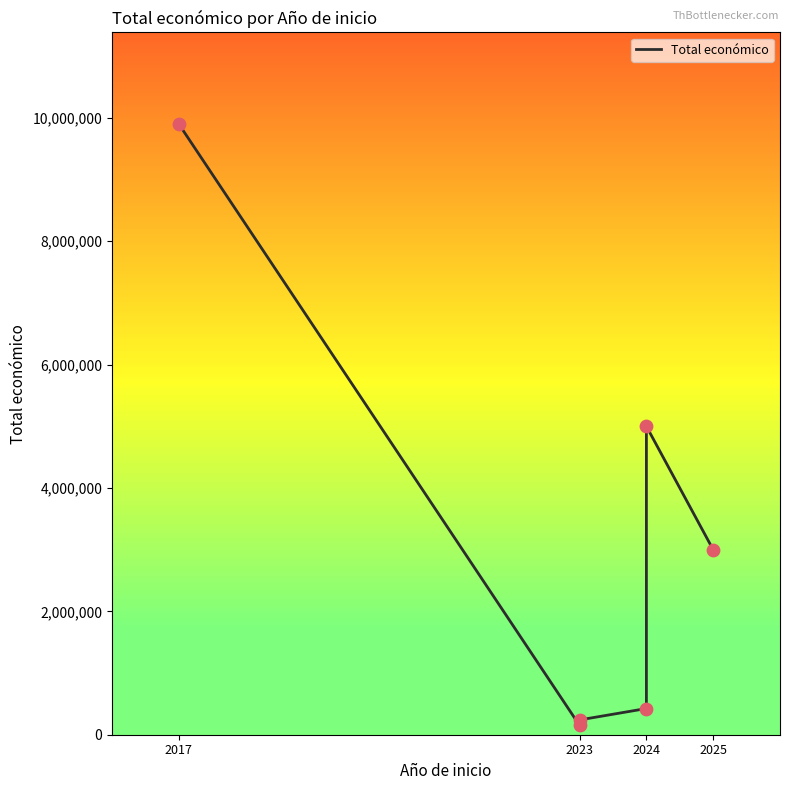

What is the change in value from 2023 to 2024?

+4849991